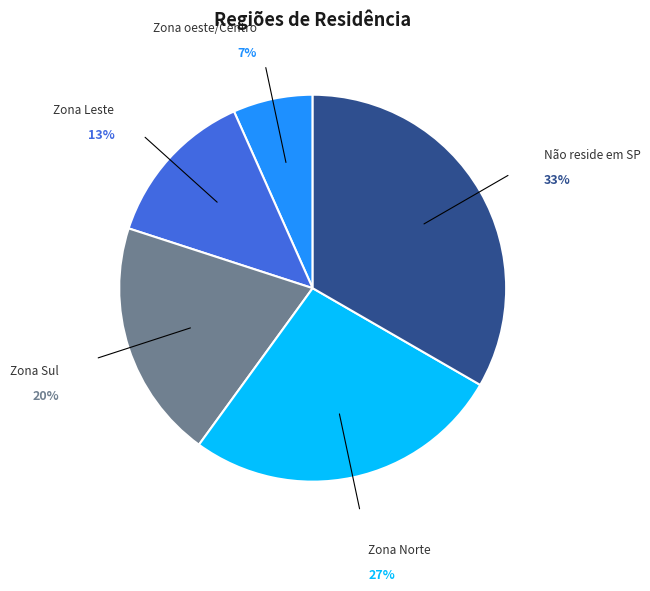

Is there a majority slice in this chart?

No